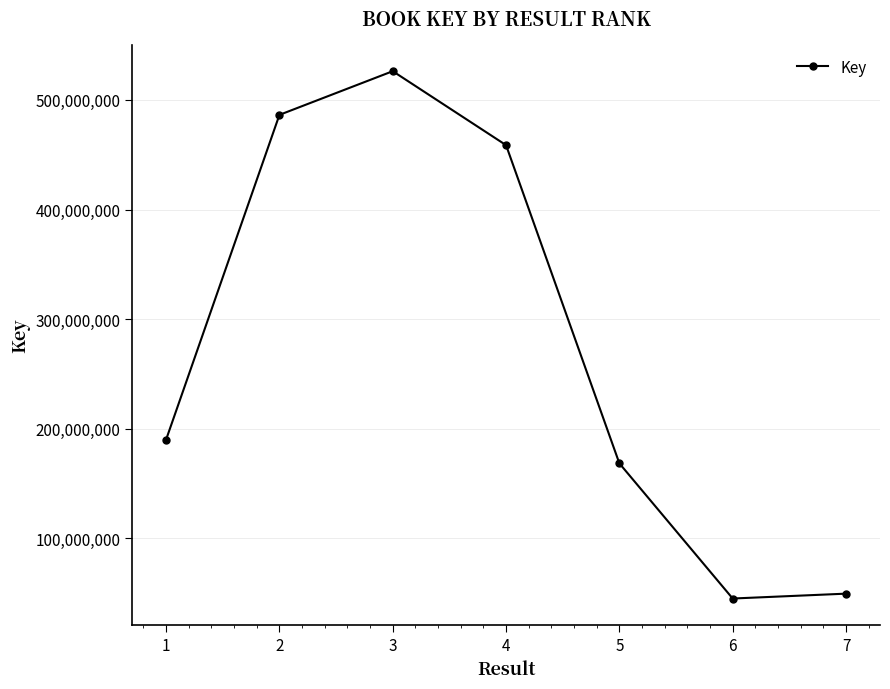

How many interior local peaks (higher than both neighbors) does the data have?

1